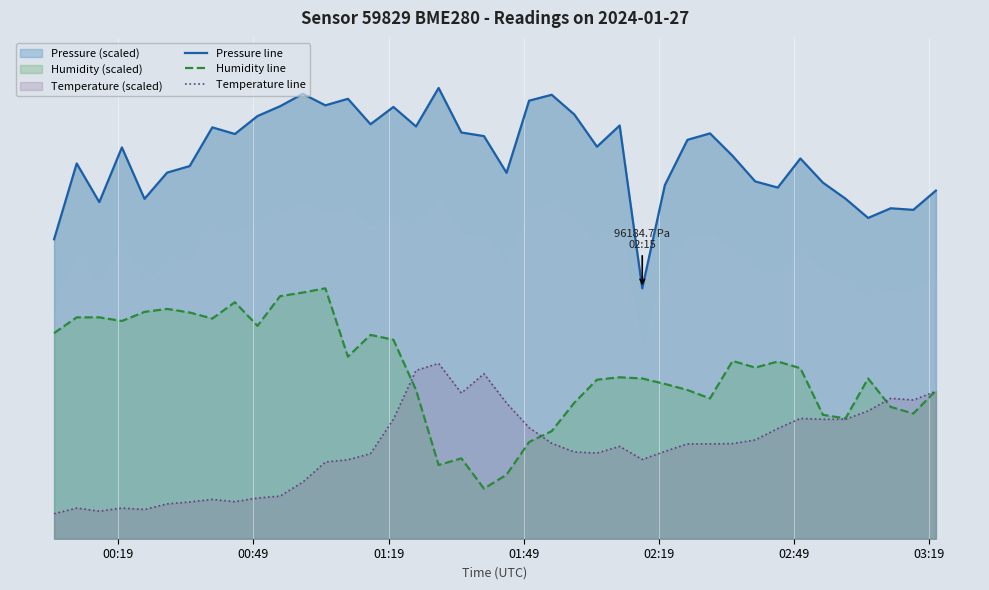

Is the value of Pressure line at 25 greater than the value of Humidity line at 33?

Yes